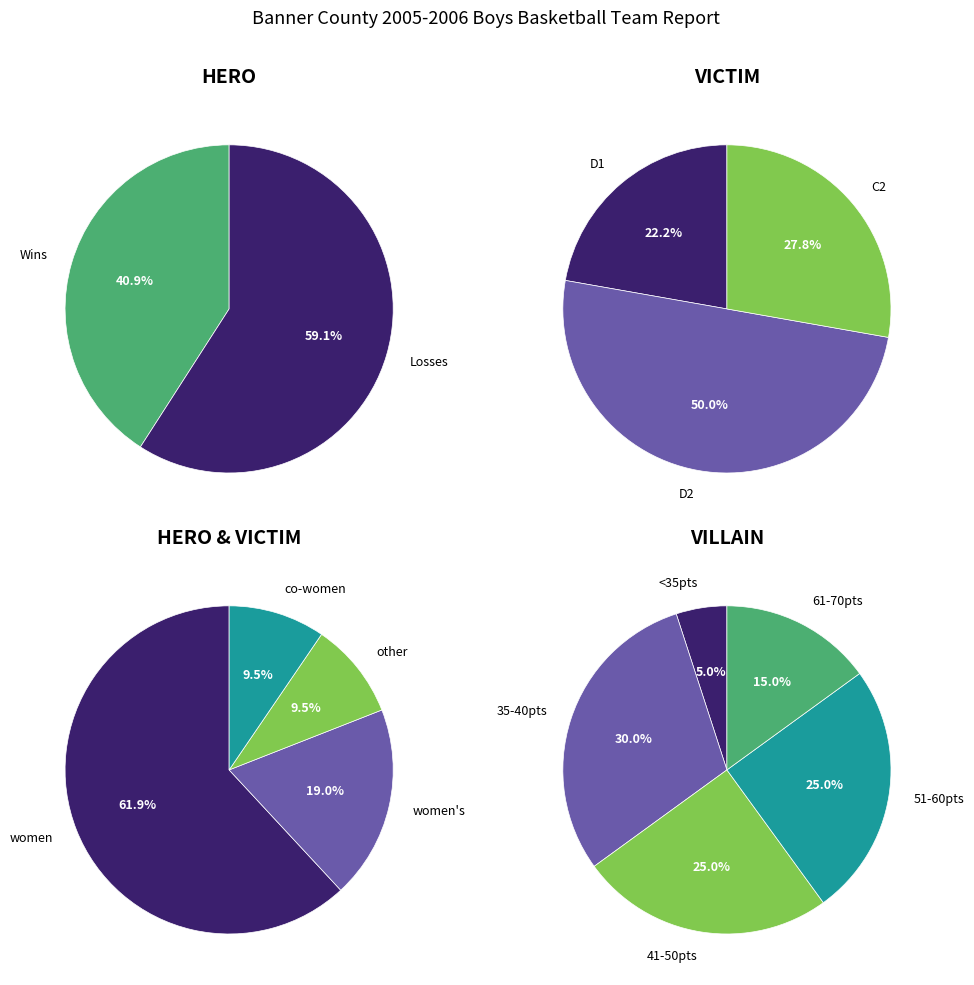

Is it true that L is 52% of the pie?

False